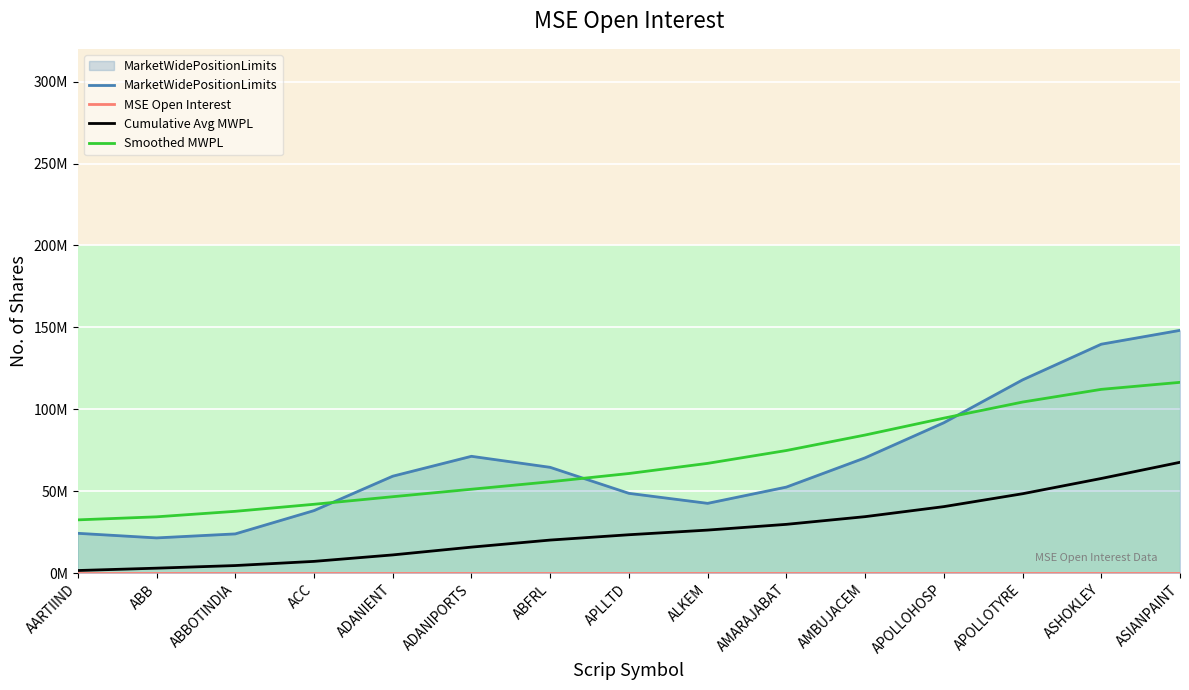

At which category does the chart reach its minimum across all series?

AARTIIND